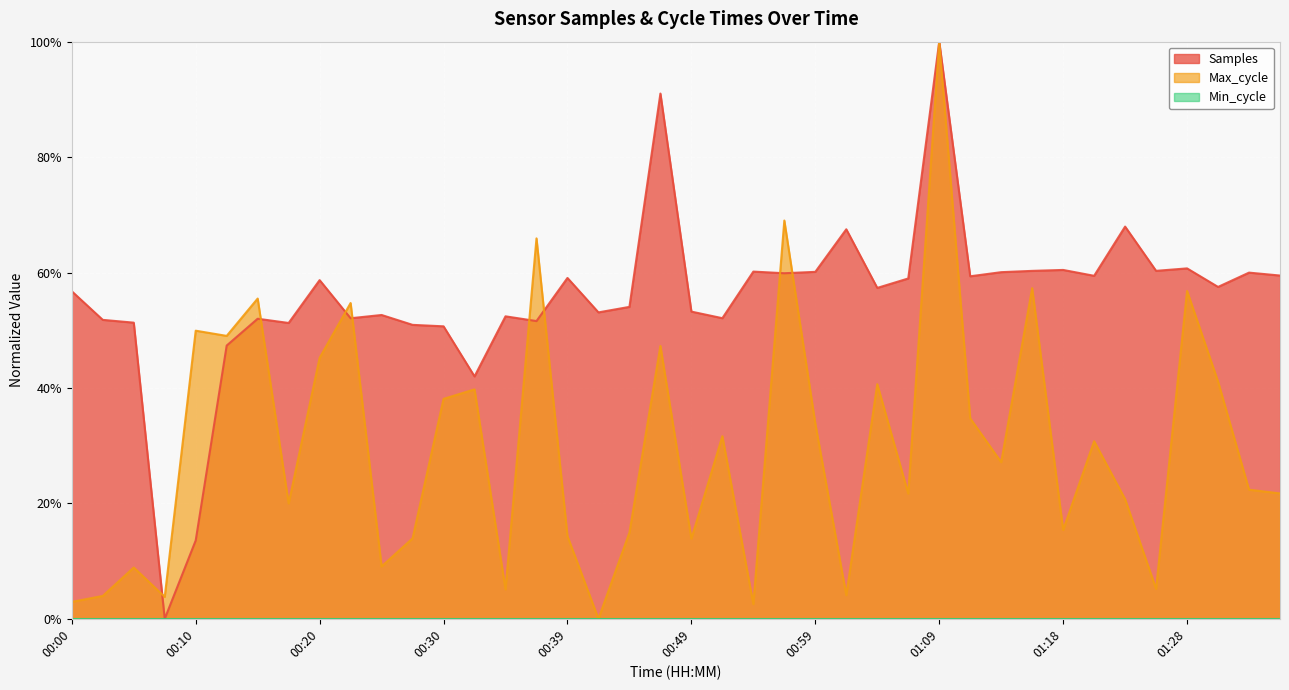

Does the chart display data point markers on the line(s)?

No